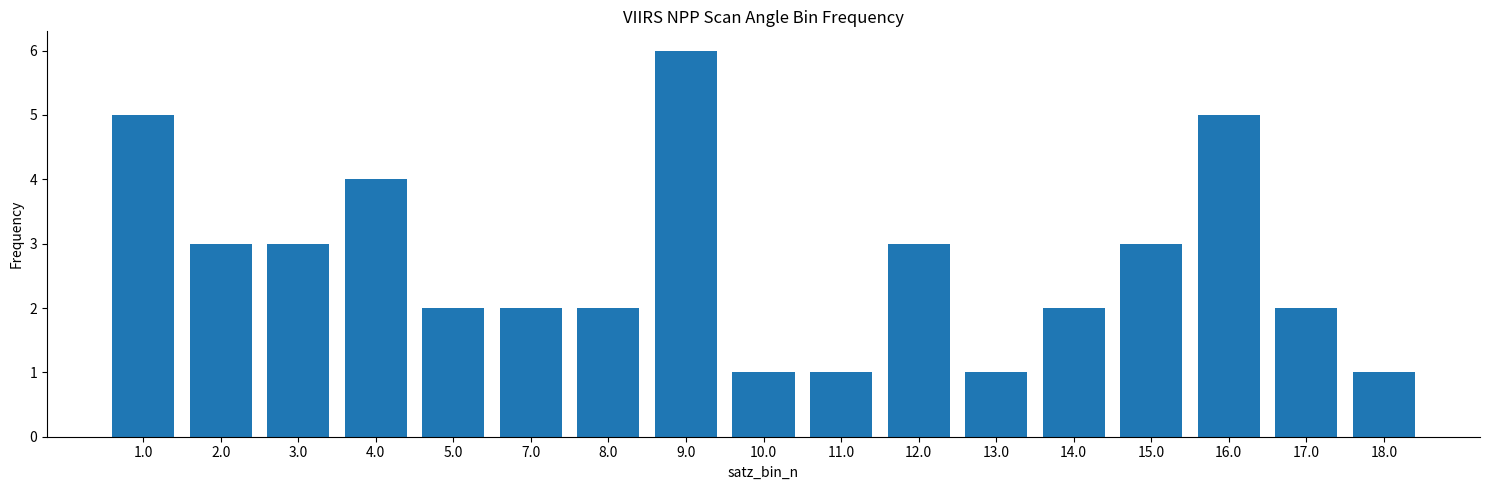

Reading left to right, list all the values displayed in this chart.

5	3	3	4	2	2	2	6	1	1	3	1	2	3	5	2	1